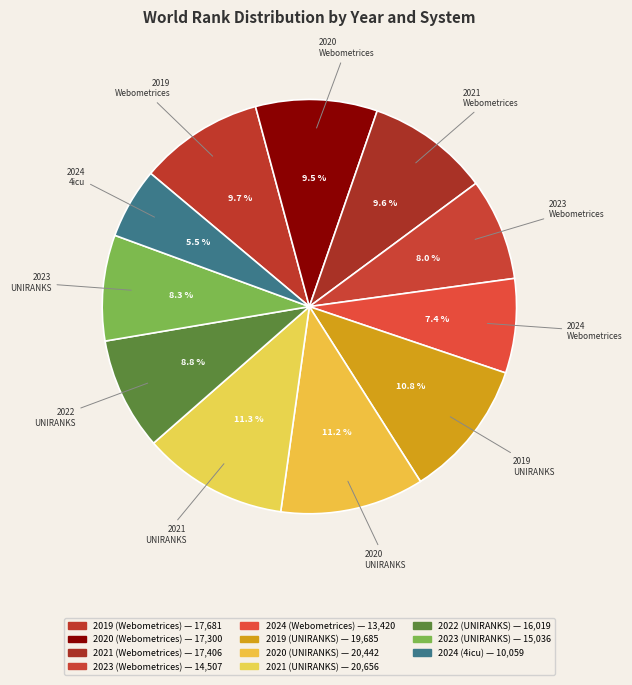

Count the number of slices in the pie.

11